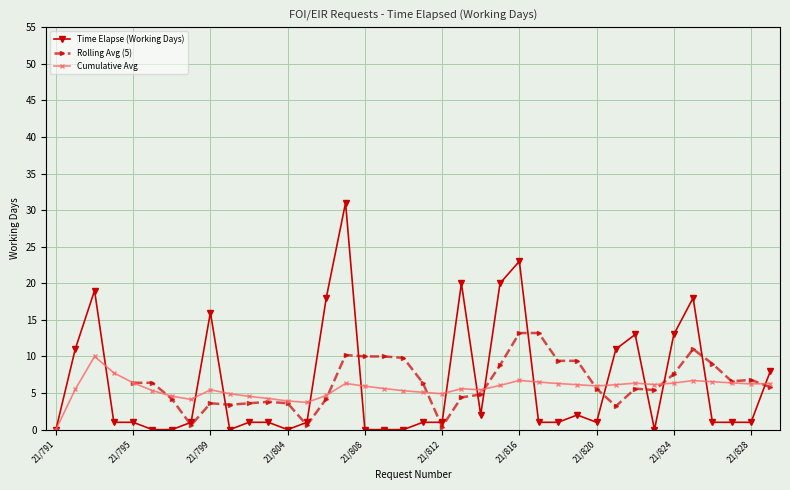

List the labels in order of value, smallest first.

21/791, 21/796, 21/797, 21/801, 21/804, 21/808, 21/809, 21/810, 21/823, 21/794, 21/795, 21/798, 21/802, 21/803, 21/805, 21/811, 21/812, 21/817, 21/818, 21/820, 21/826, 21/827, 21/828, 21/814, 21/819, 21/829, 21/792, 21/821, 21/822, 21/824, 21/799, 21/806, 21/825, 21/793, 21/813, 21/815, 21/816, 21/807